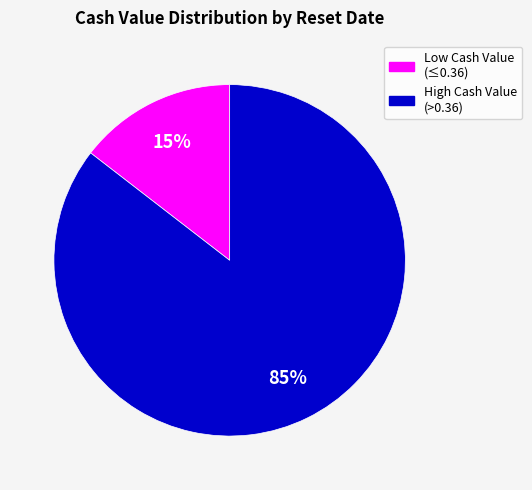

To the nearest percent, what is the average slice percentage?

50%